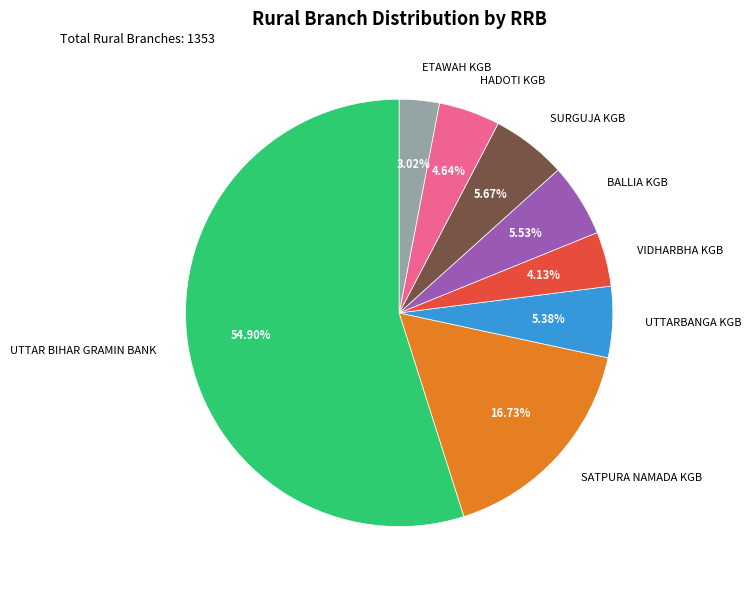

Approximately how many times larger is the value at SATPURA NAMADA KGB compared to ETAWAH KGB?

5.5